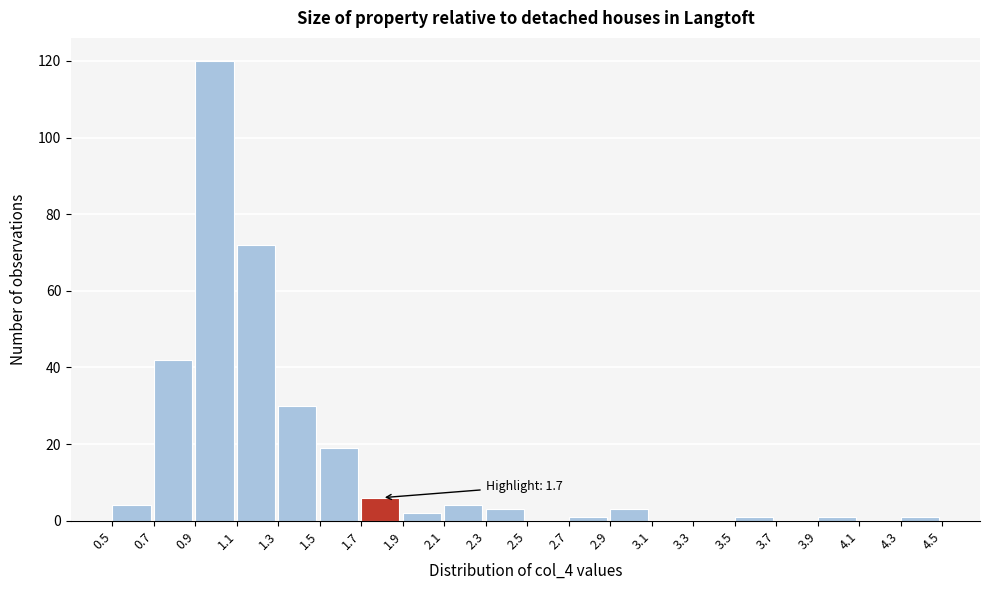

Over which range of the x-axis is the bar tallest?

0.9 to 1.1